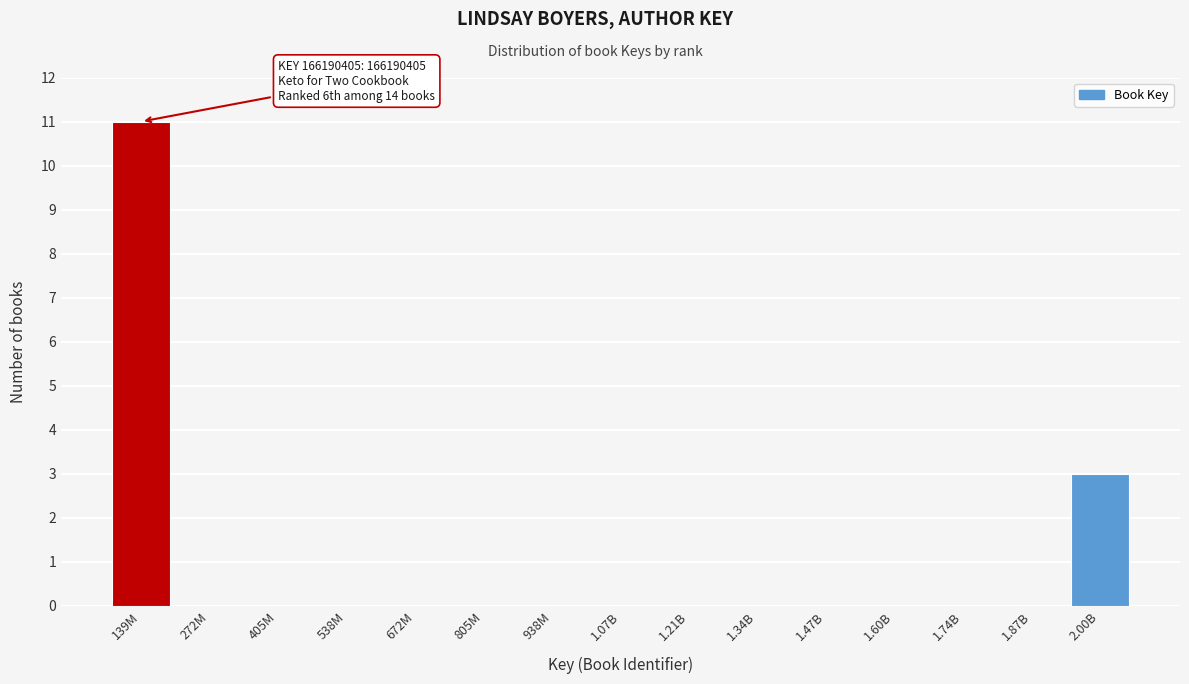

Reading left to right, extract all data points from this chart.

139M=11	272M=0	405M=0	538M=0	672M=0	805M=0	938M=0	1.07B=0	1.21B=0	1.34B=0	1.47B=0	1.60B=0	1.74B=0	1.87B=0	2.00B=3